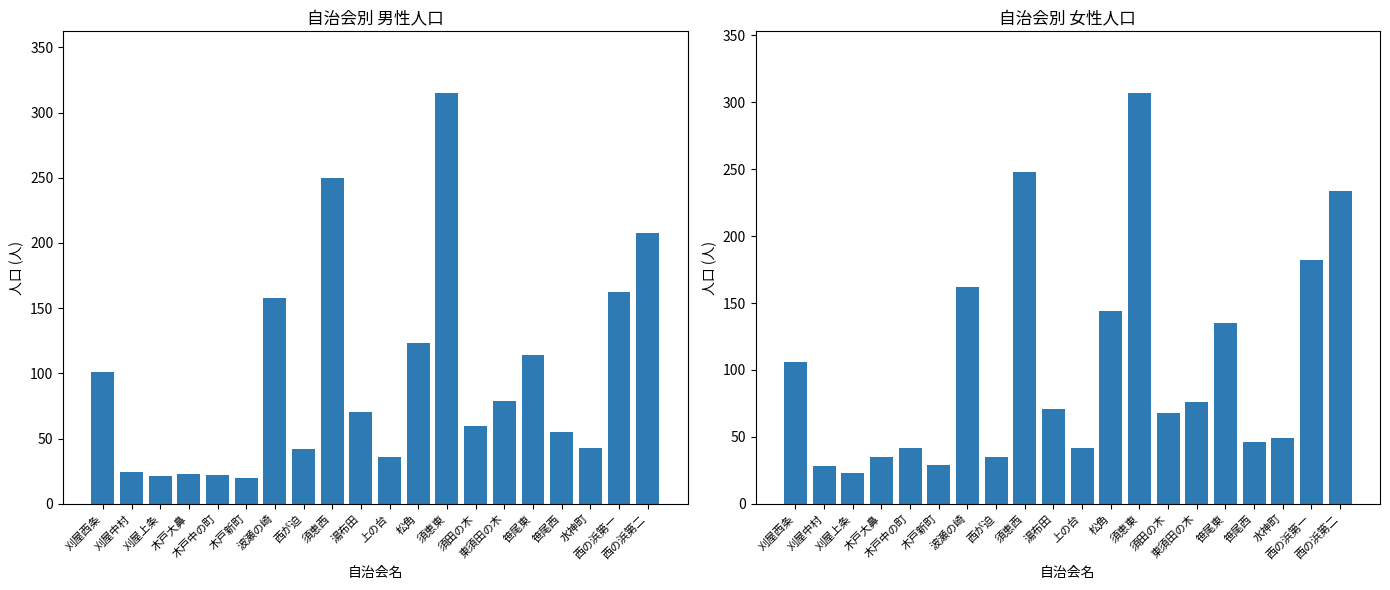

What is the maximum value for 女?

307